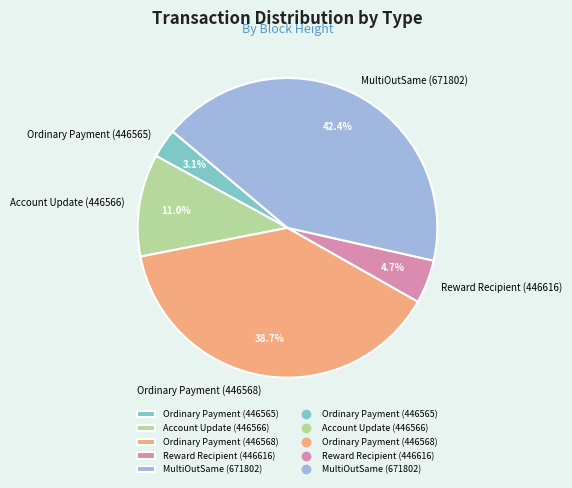

Which has a higher value, Account Update (446566) or MultiOutSame (671802)?

MultiOutSame (671802)